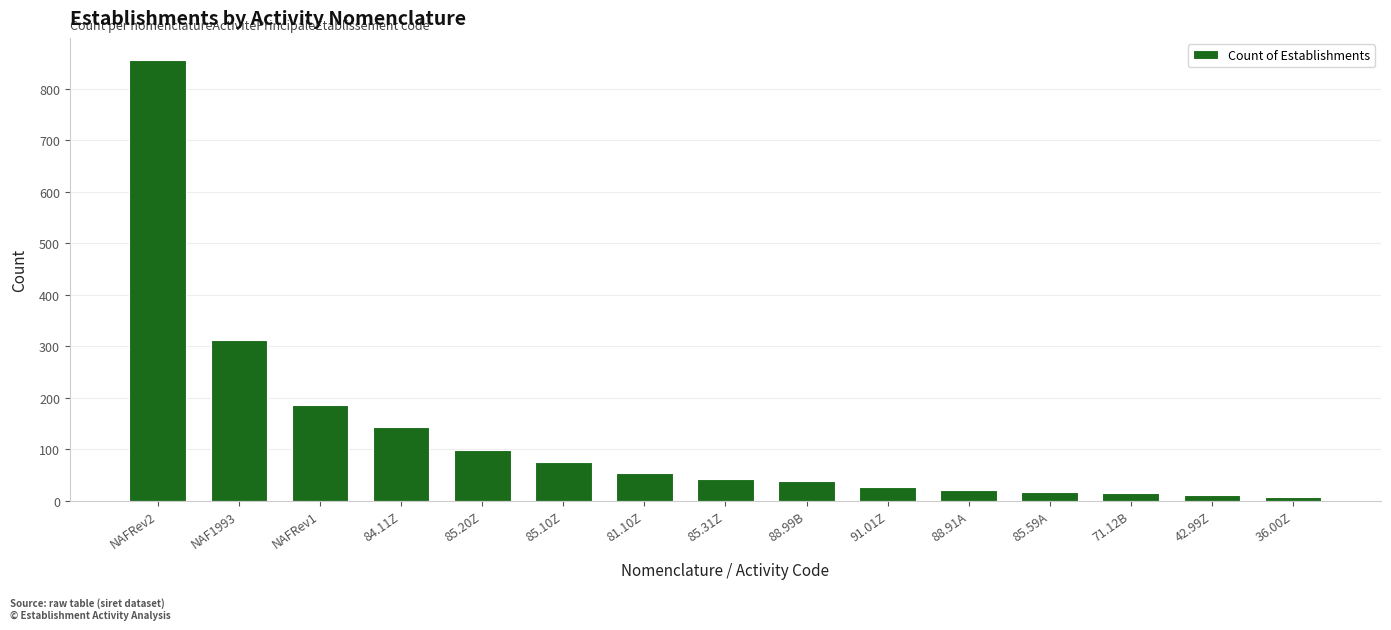

What is the difference between the values at NAF1993 and 88.91A?

291